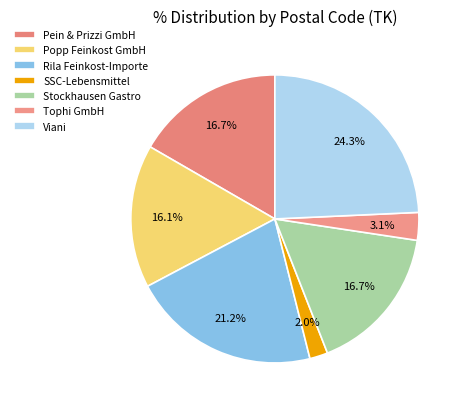

To the nearest percent, what portion does Stockhausen Gastro represent?

17%